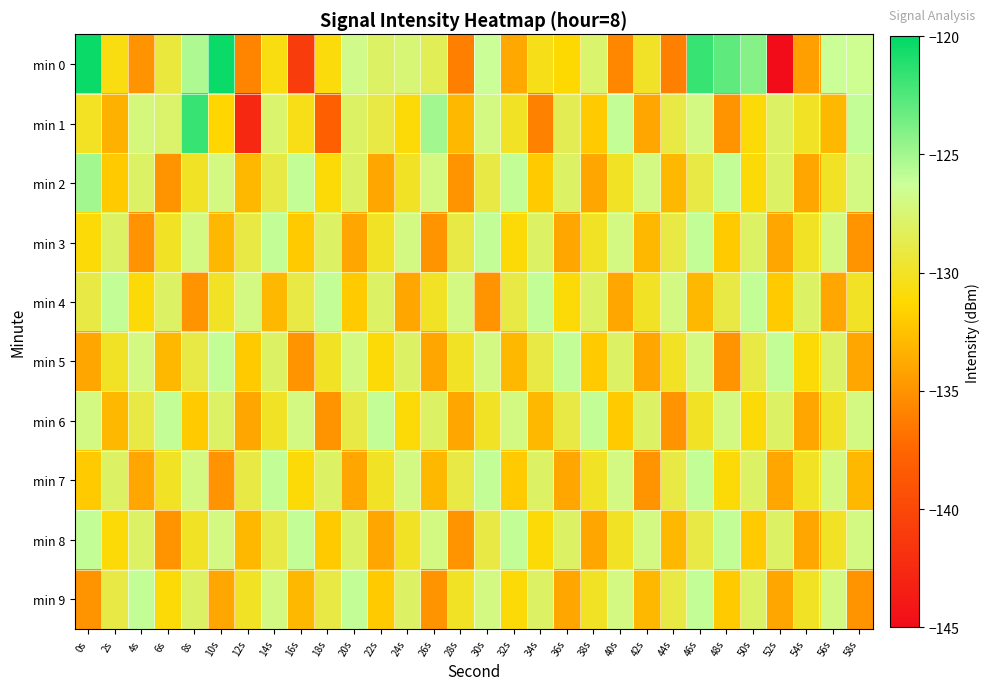

Reading left to right, what are all the values shown in this chart?

min 0: 0s=-120.3	2s=-130.7	4s=-134.9	6s=-129.2	8s=-125.3	10s=-120.3	12s=-135.8	14s=-130.7	16s=-141.0	18s=-130.9	20s=-126.7	22s=-128.0	24s=-127.4	26s=-128.5	28s=-136.1	30s=-126.3	32s=-133.8	34s=-130.4	36s=-131.2	38s=-127.6	40s=-135.6	42s=-129.9	44s=-136.1	46s=-121.8	48s=-122.9	50s=-124.1	52s=-145.0	54s=-134.4	56s=-126.3	58s=-126.5
min 1: 0s=-130.1	2s=-133.4	4s=-127.2	6s=-127.8	8s=-121.7	10s=-131.3	12s=-142.7	14s=-127.6	16s=-130.5	18s=-138.0	20s=-128.0	22s=-129.0	24s=-131.0	26s=-125.0	28s=-133.0	30s=-127.0	32s=-130.0	34s=-136.0	36s=-128.5	38s=-132.0	40s=-126.0	42s=-134.0	44s=-129.0	46s=-127.0	48s=-135.0	50s=-131.0	52s=-128.0	54s=-130.0	56s=-133.0	58s=-126.0
min 2: 0s=-125.0	2s=-132.0	4s=-128.0	6s=-135.0	8s=-130.0	10s=-127.0	12s=-133.0	14s=-129.0	16s=-126.0	18s=-131.0	20s=-128.0	22s=-134.0	24s=-130.0	26s=-127.0	28s=-135.0	30s=-129.0	32s=-126.0	34s=-132.0	36s=-128.0	38s=-134.0	40s=-130.0	42s=-127.0	44s=-133.0	46s=-129.0	48s=-126.0	50s=-131.0	52s=-128.0	54s=-134.0	56s=-130.0	58s=-127.0
min 3: 0s=-131.0	2s=-128.0	4s=-135.0	6s=-130.0	8s=-127.0	10s=-133.0	12s=-129.0	14s=-126.0	16s=-132.0	18s=-128.0	20s=-134.0	22s=-130.0	24s=-127.0	26s=-135.0	28s=-129.0	30s=-126.0	32s=-131.0	34s=-128.0	36s=-134.0	38s=-130.0	40s=-127.0	42s=-133.0	44s=-129.0	46s=-126.0	48s=-132.0	50s=-128.0	52s=-134.0	54s=-130.0	56s=-127.0	58s=-135.0
min 4: 0s=-129.0	2s=-126.0	4s=-131.0	6s=-128.0	8s=-135.0	10s=-130.0	12s=-127.0	14s=-133.0	16s=-129.0	18s=-126.0	20s=-132.0	22s=-128.0	24s=-134.0	26s=-130.0	28s=-127.0	30s=-135.0	32s=-129.0	34s=-126.0	36s=-131.0	38s=-128.0	40s=-134.0	42s=-130.0	44s=-127.0	46s=-133.0	48s=-129.0	50s=-126.0	52s=-132.0	54s=-128.0	56s=-134.0	58s=-130.0
min 5: 0s=-134.0	2s=-130.0	4s=-127.0	6s=-133.0	8s=-129.0	10s=-126.0	12s=-132.0	14s=-128.0	16s=-135.0	18s=-130.0	20s=-127.0	22s=-131.0	24s=-128.0	26s=-134.0	28s=-130.0	30s=-127.0	32s=-133.0	34s=-129.0	36s=-126.0	38s=-132.0	40s=-128.0	42s=-134.0	44s=-130.0	46s=-127.0	48s=-135.0	50s=-129.0	52s=-126.0	54s=-131.0	56s=-128.0	58s=-134.0
min 6: 0s=-127.0	2s=-133.0	4s=-129.0	6s=-126.0	8s=-132.0	10s=-128.0	12s=-134.0	14s=-130.0	16s=-127.0	18s=-135.0	20s=-129.0	22s=-126.0	24s=-131.0	26s=-128.0	28s=-134.0	30s=-130.0	32s=-127.0	34s=-133.0	36s=-129.0	38s=-126.0	40s=-132.0	42s=-128.0	44s=-135.0	46s=-130.0	48s=-127.0	50s=-131.0	52s=-128.0	54s=-134.0	56s=-130.0	58s=-127.0
min 7: 0s=-132.0	2s=-128.0	4s=-134.0	6s=-130.0	8s=-127.0	10s=-135.0	12s=-129.0	14s=-126.0	16s=-131.0	18s=-128.0	20s=-134.0	22s=-130.0	24s=-127.0	26s=-133.0	28s=-129.0	30s=-126.0	32s=-132.0	34s=-128.0	36s=-134.0	38s=-130.0	40s=-127.0	42s=-135.0	44s=-129.0	46s=-126.0	48s=-131.0	50s=-128.0	52s=-134.0	54s=-130.0	56s=-127.0	58s=-133.0
min 8: 0s=-126.0	2s=-131.0	4s=-128.0	6s=-135.0	8s=-130.0	10s=-127.0	12s=-133.0	14s=-129.0	16s=-126.0	18s=-132.0	20s=-128.0	22s=-134.0	24s=-130.0	26s=-127.0	28s=-135.0	30s=-129.0	32s=-126.0	34s=-131.0	36s=-128.0	38s=-134.0	40s=-130.0	42s=-127.0	44s=-133.0	46s=-129.0	48s=-126.0	50s=-132.0	52s=-128.0	54s=-134.0	56s=-130.0	58s=-127.0
min 9: 0s=-135.0	2s=-129.0	4s=-126.0	6s=-131.0	8s=-128.0	10s=-134.0	12s=-130.0	14s=-127.0	16s=-133.0	18s=-129.0	20s=-126.0	22s=-132.0	24s=-128.0	26s=-135.0	28s=-130.0	30s=-127.0	32s=-131.0	34s=-128.0	36s=-134.0	38s=-130.0	40s=-127.0	42s=-133.0	44s=-129.0	46s=-126.0	48s=-132.0	50s=-128.0	52s=-134.0	54s=-130.0	56s=-127.0	58s=-135.0